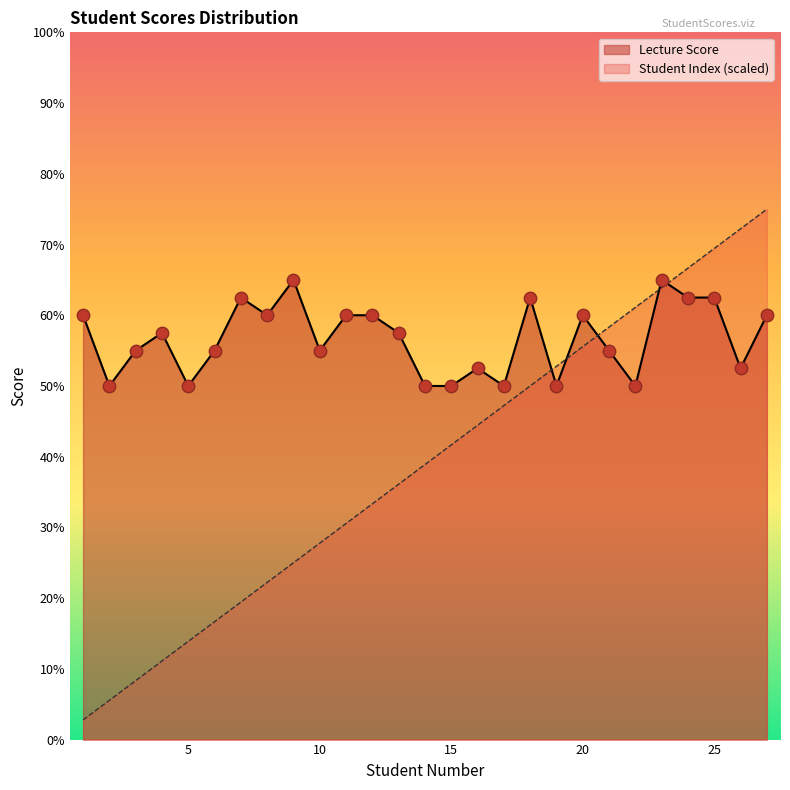

Which series has the largest total across all categories?

Lecture Score